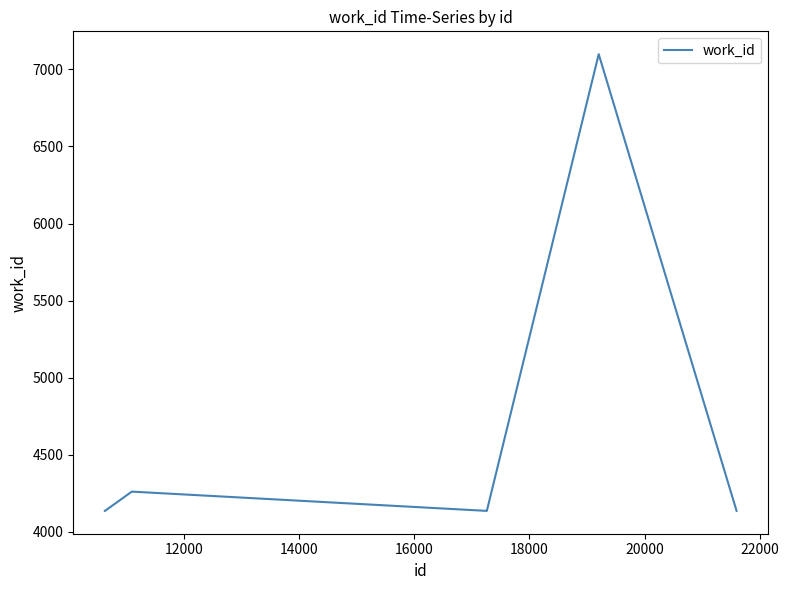

Count the number of values greater than 4136.

2